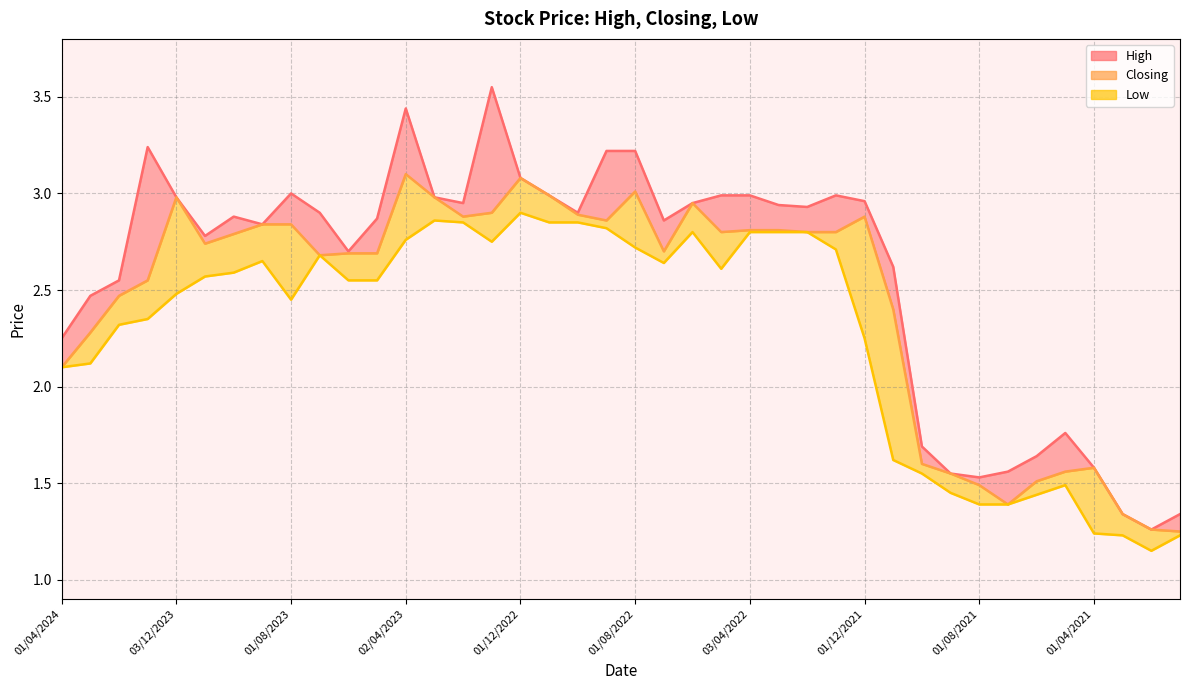

What is the change in value from 17 to 26?

-0.2